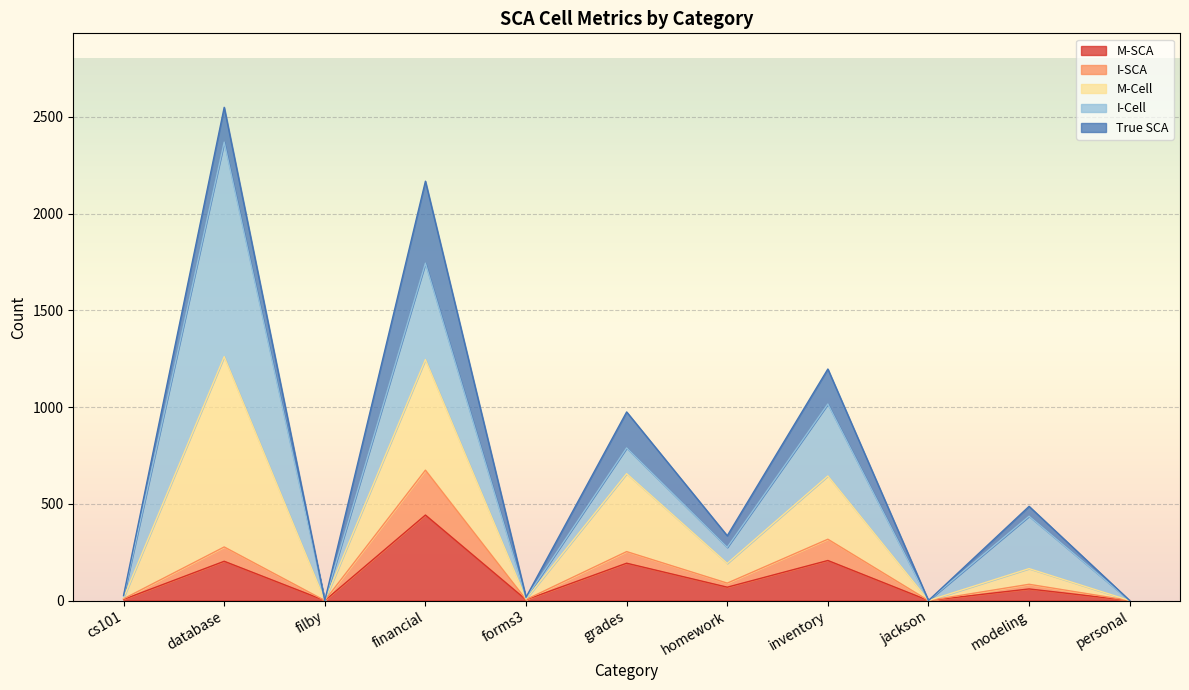

True or false: I-SCA and M-Cell intersect in this chart.

False